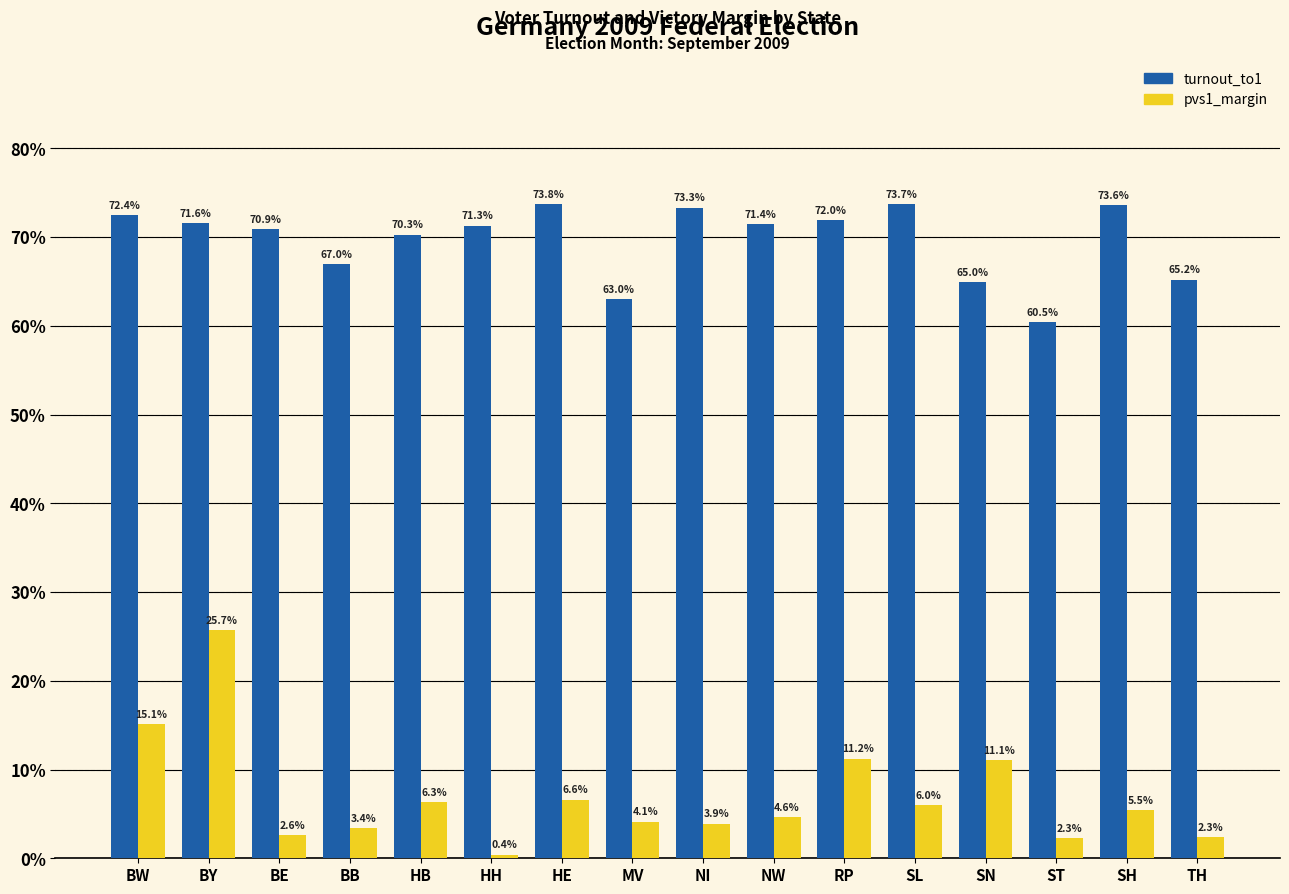

At how many categories does at least one series exceed 0?

16